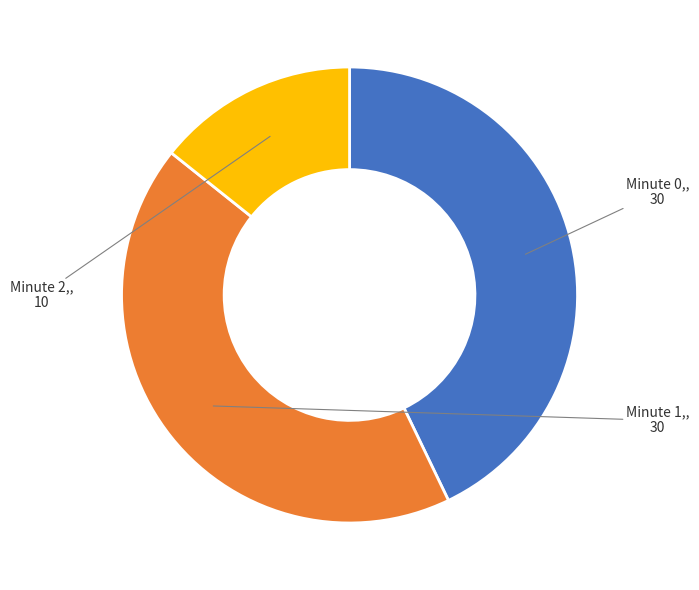

Is there any slice that represents more than half of the pie?

No